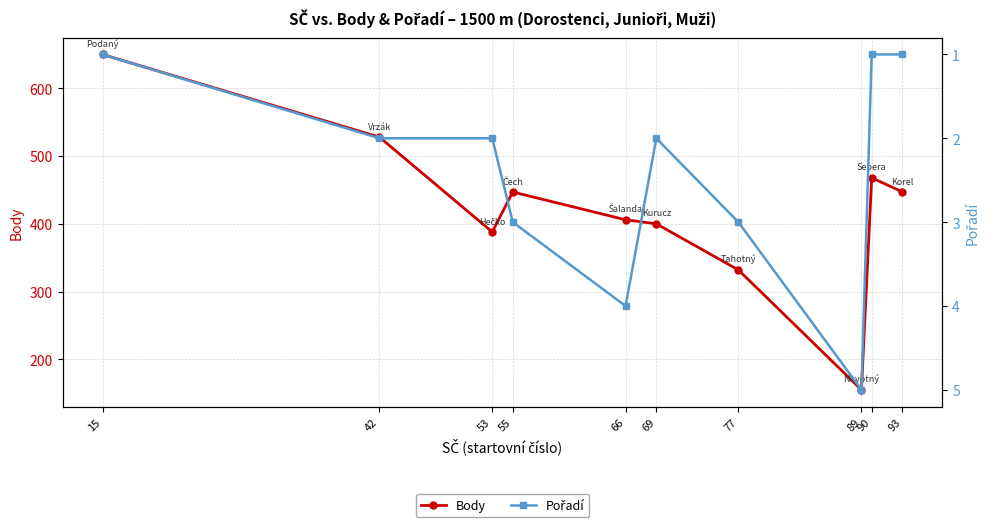

What is the difference between the Body values at 53 and 93?

59